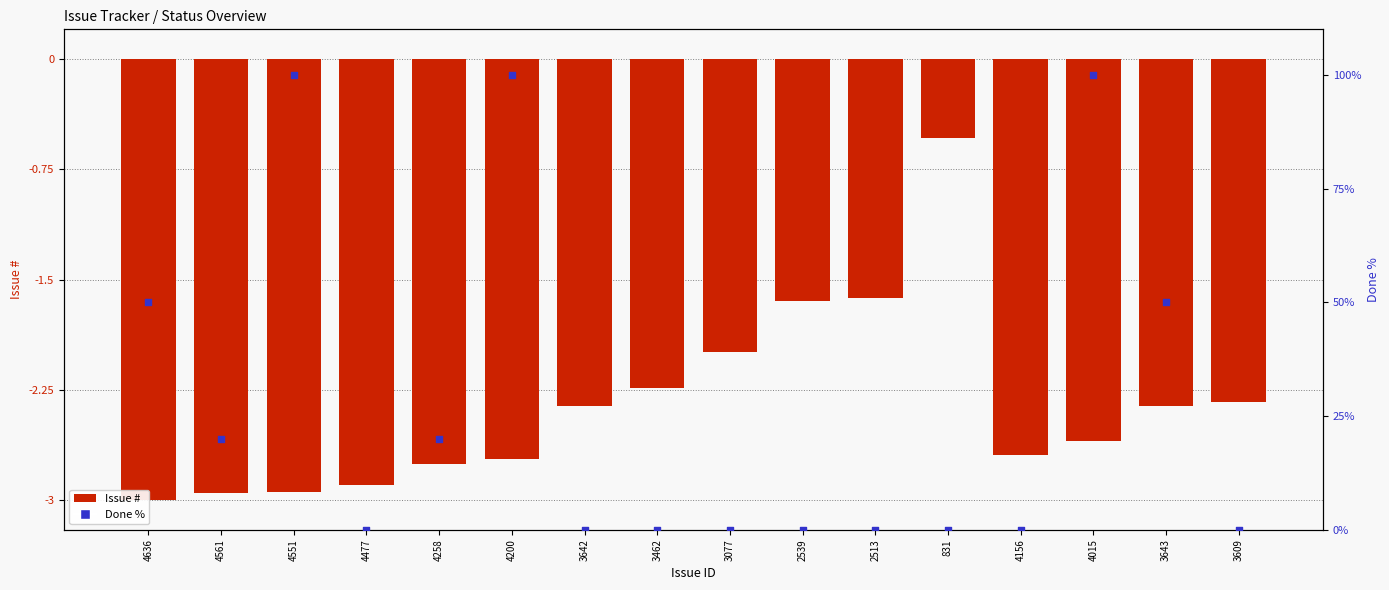

What is the total value across all series at 831?

-0.5